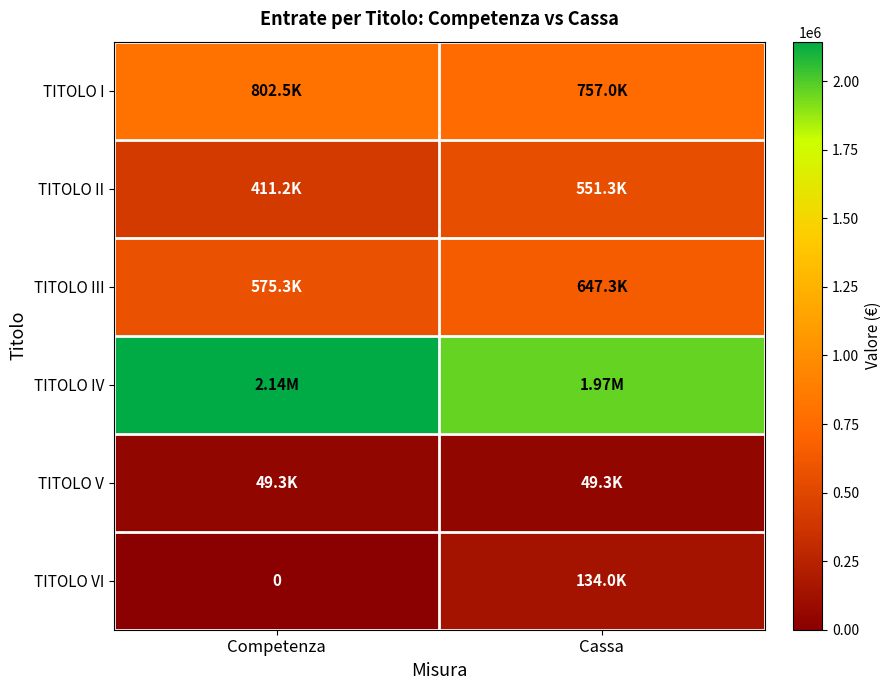

Which series has the largest total across all categories?

TITOLO IV